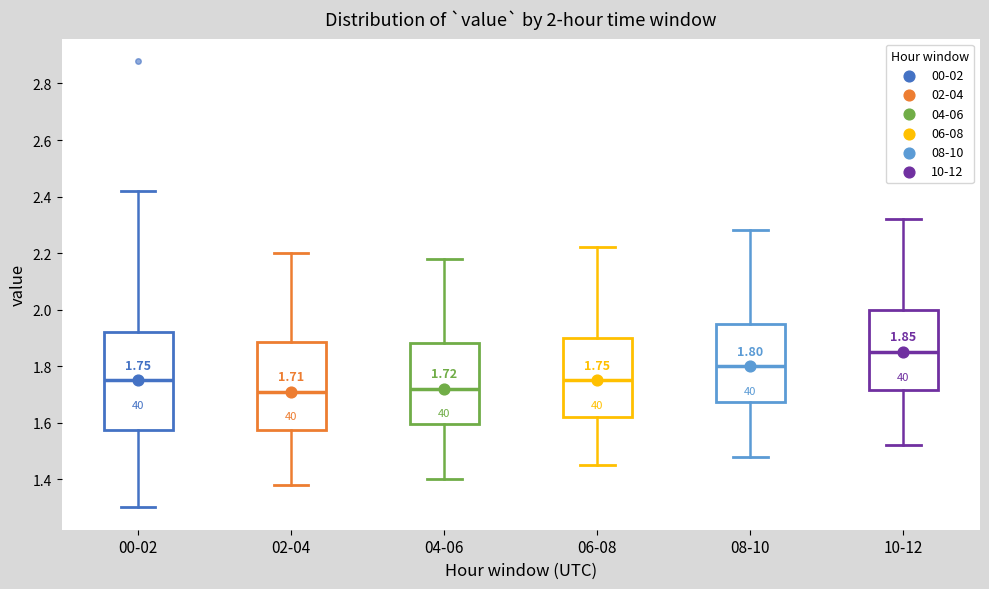

Comparing the boxes themselves (not the whiskers), which one is the tallest?

00-02